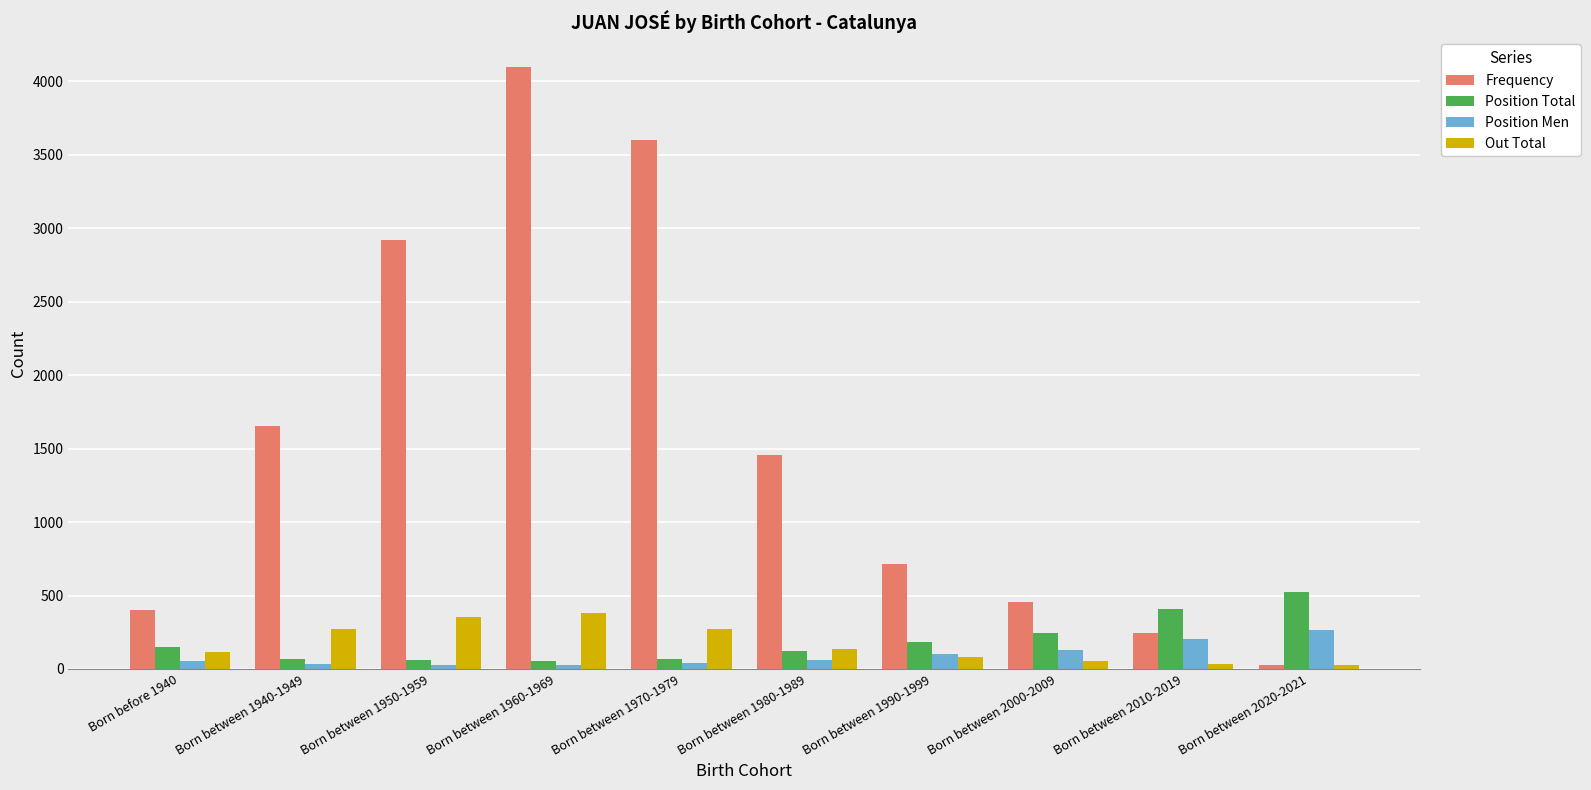

Read the Out Total value at Born between 1970-1979, to the nearest 50.

300